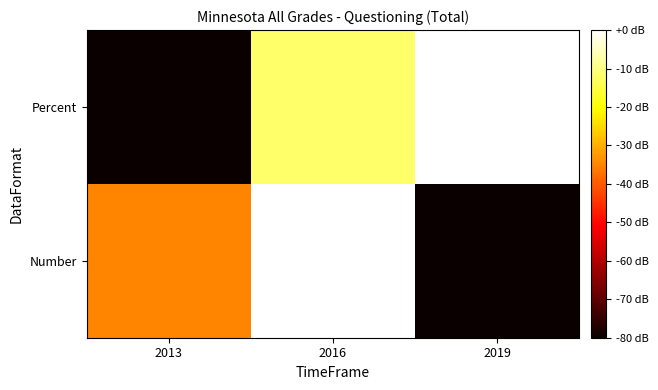

Count the number of data series in this chart.

2